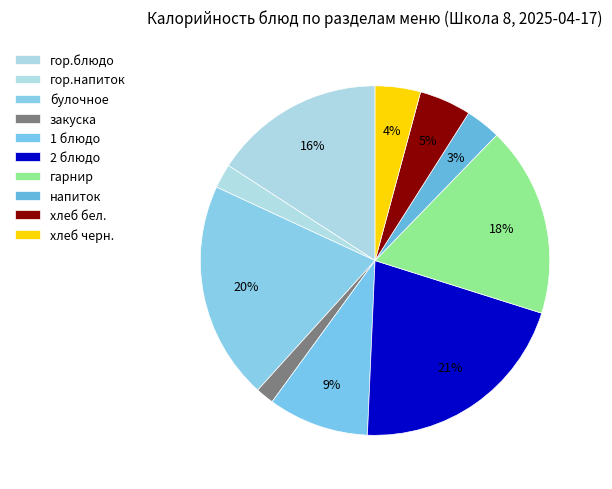

How many segments does this pie chart have?

10